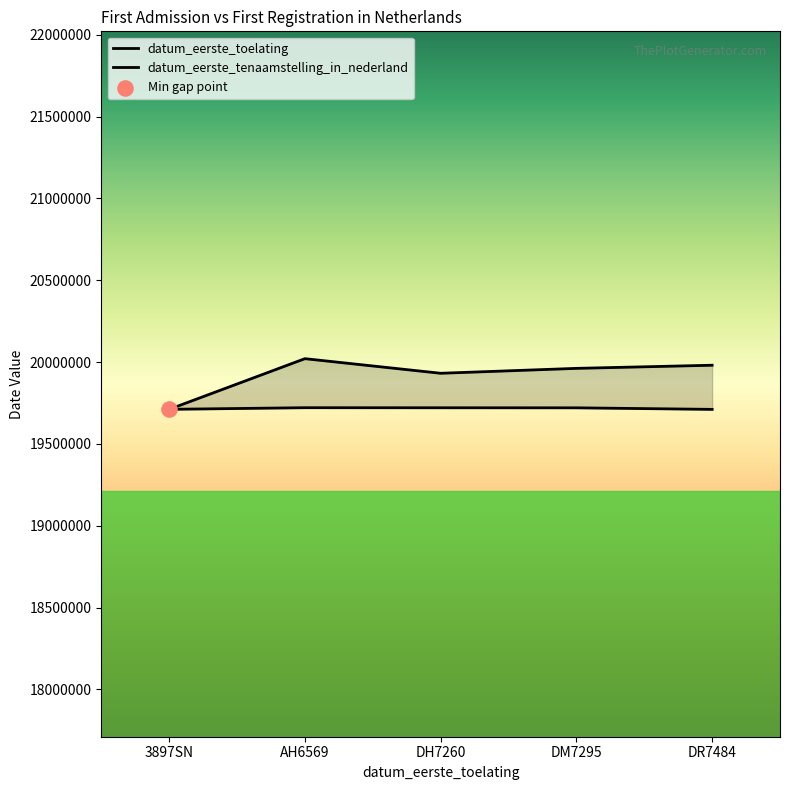

At which category is the sum across all series the highest?

AH6569